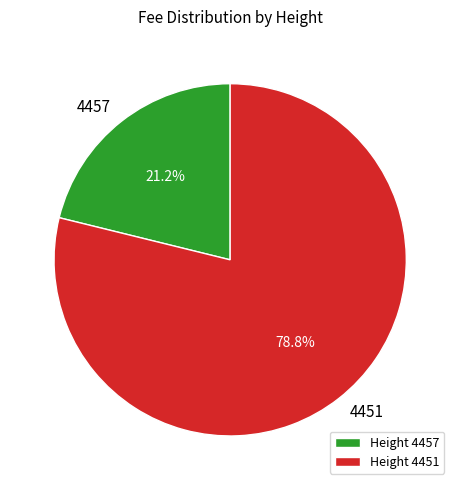

What portion of the pie excludes 4457?

78.8%